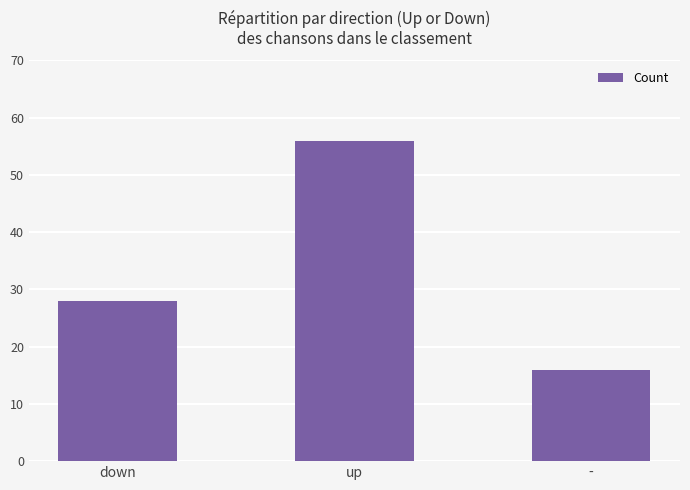

What is the sum of the values at down and up?

84